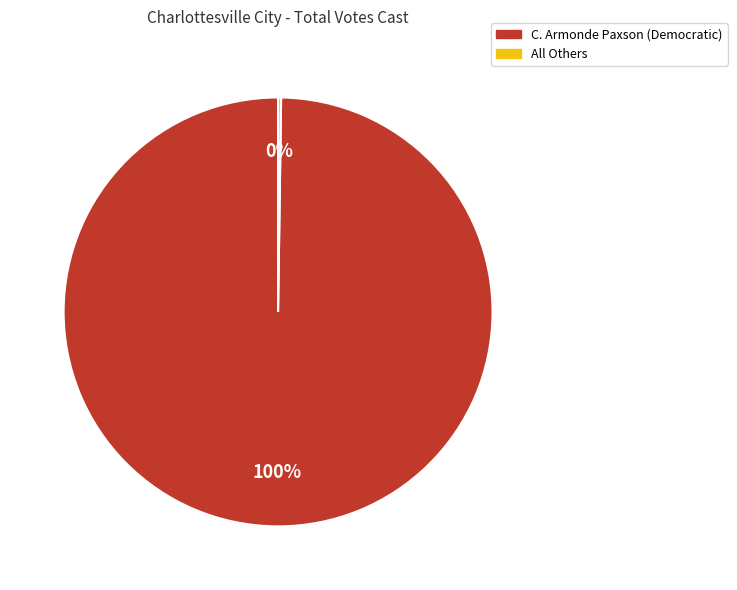

What is the largest slice in the pie chart?

C. Armonde Paxson (Democratic)